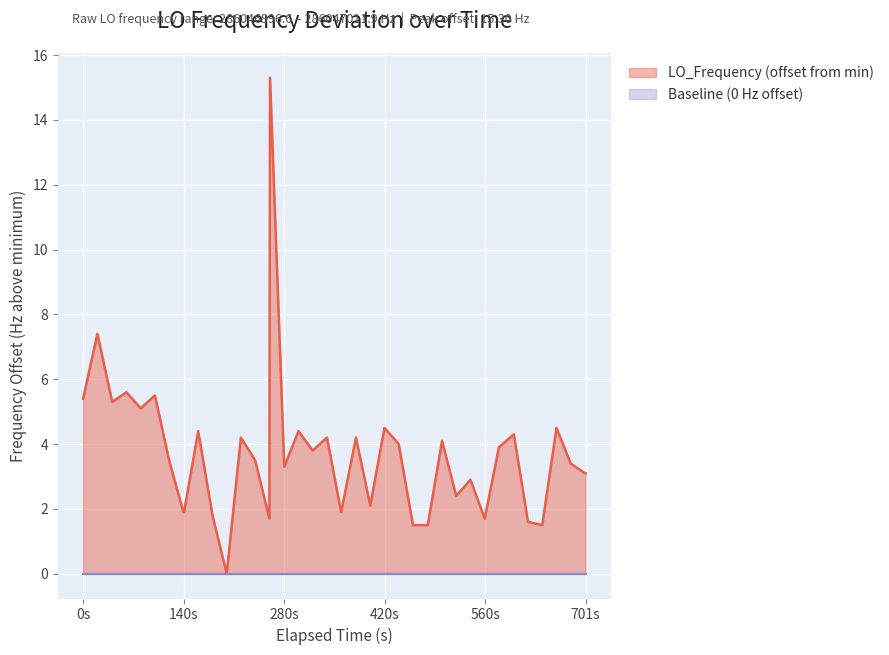

Which series has the widest spread of values?

LO_Frequency (offset from min)